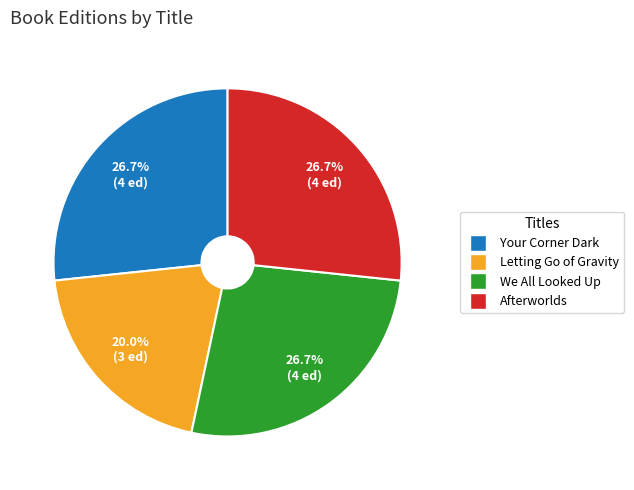

Does Afterworlds account for over 50% of the chart?

No